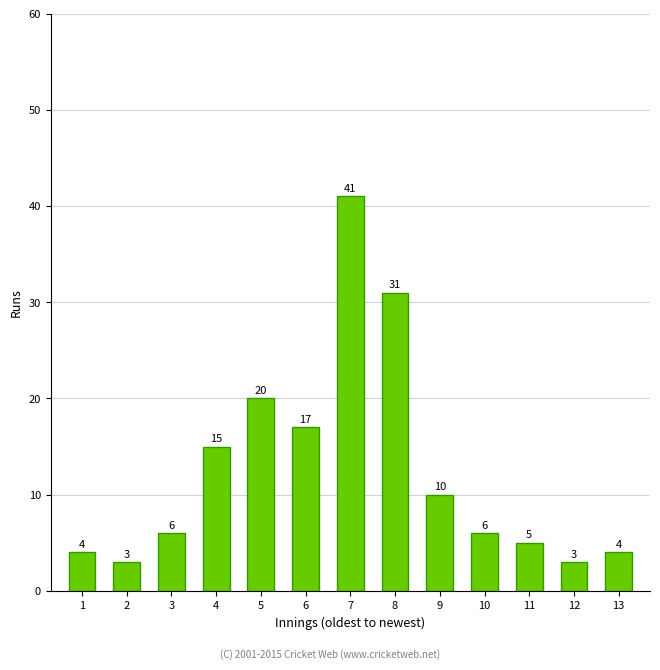

Reading left to right, what are all the values shown in this chart?

4	3	6	15	20	17	41	31	10	6	5	3	4